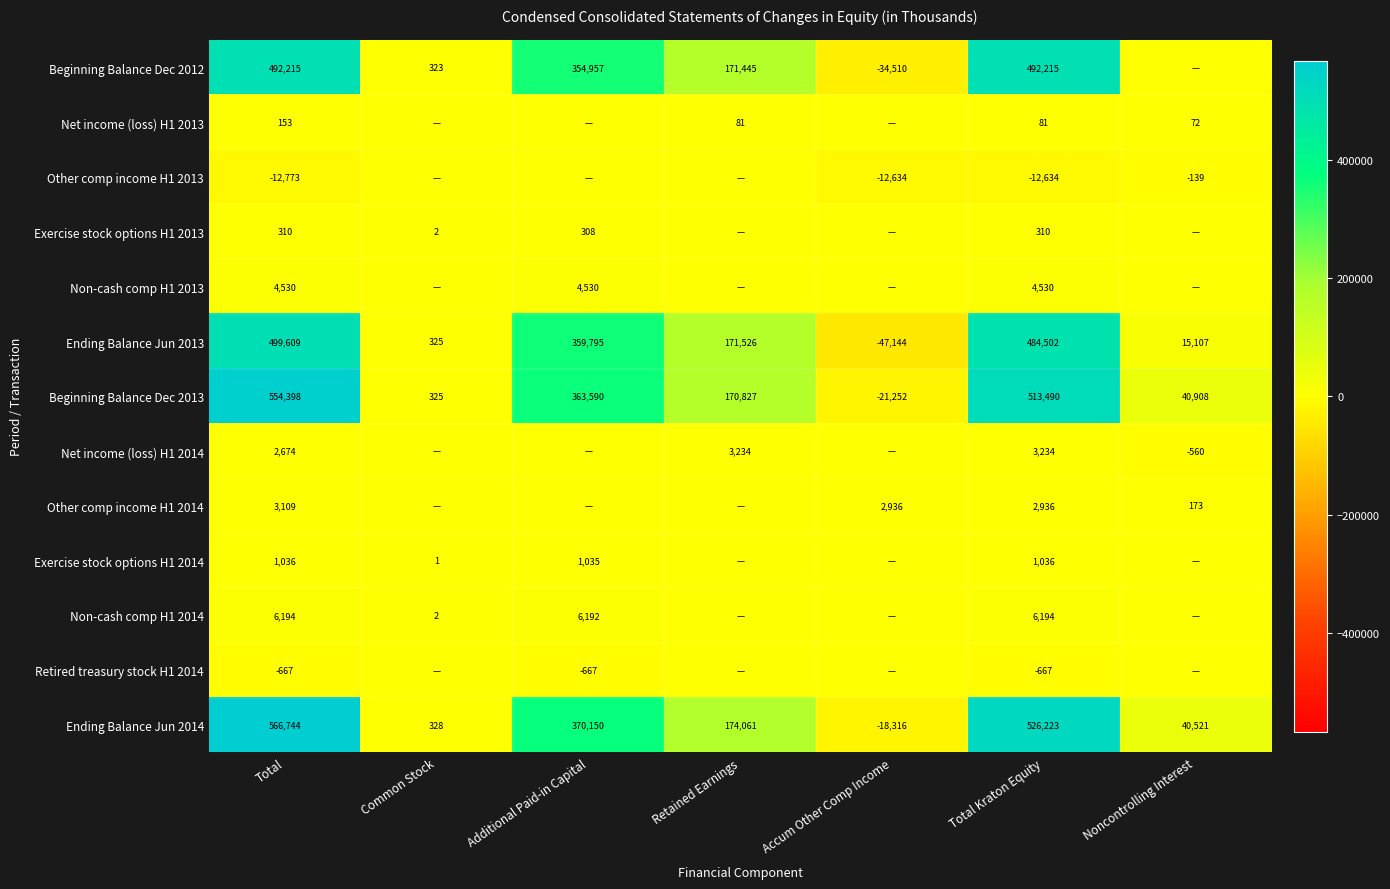

What is the sum of the Ending Balance Jun 2013 values at Noncontrolling Interest and Common Stock?

15432